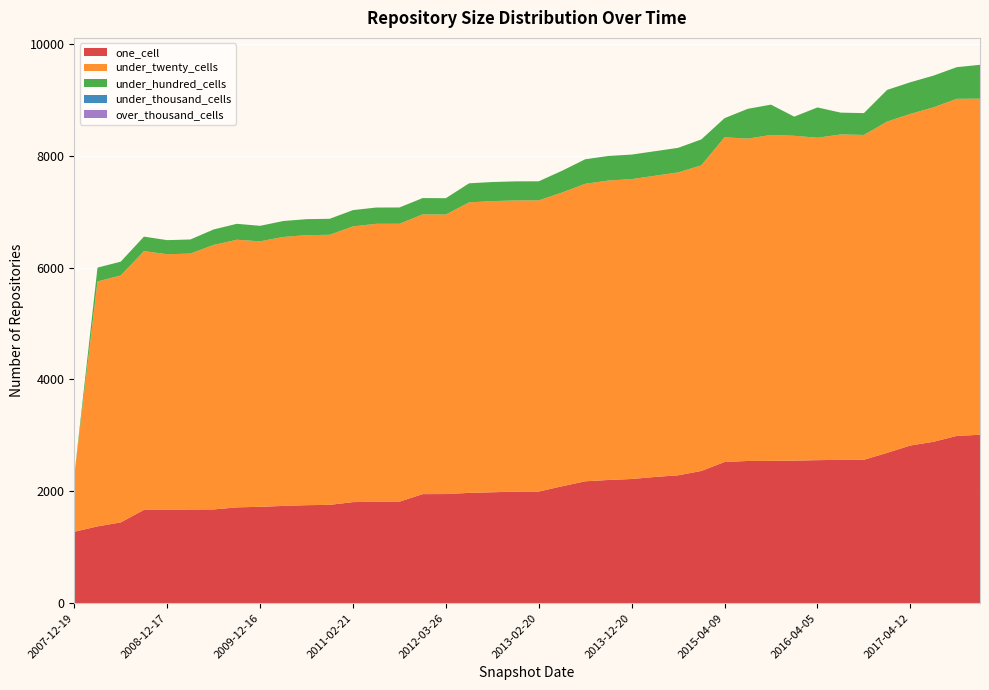

Reading left to right, list all the values displayed in this chart.

one_cell: 1277	1373	1444	1668	1669	1675	1676	1713	1723	1739	1752	1758	1807	1814	1815	1950	1951	1972	1983	1995	1996	2090	2179	2203	2220	2257	2286	2364	2524	2543	2544	2549	2557	2563	2564	2688	2819	2886	2991	3011
under_twenty_cells: 1000	4380	4415	4627	4570	4576	4729	4785	4747	4809	4828	4829	4930	4969	4969	5001	4998	5194	5206	5206	5206	5252	5319	5354	5362	5385	5416	5464	5806	5763	5828	5808	5765	5818	5808	5923	5929	5980	6027	6010
under_hundred_cells: 3	247	247	259	252	252	277	285	277	285	286	286	291	291	291	292	292	341	341	341	341	389	439	439	439	439	439	464	342	533	542	342	542	390	390	566	566	567	566	605
under_thousand_cells: 0	0	0	0	0	0	0	0	0	0	0	0	0	0	0	0	0	0	0	0	0	0	0	0	0	0	0	0	0	0	0	0	0	0	0	0	0	0	0	0
over_thousand_cells: 0	0	0	0	0	0	0	0	0	0	0	0	0	0	0	0	0	0	0	0	0	0	0	0	0	0	0	0	0	0	0	0	0	0	0	0	0	0	0	0